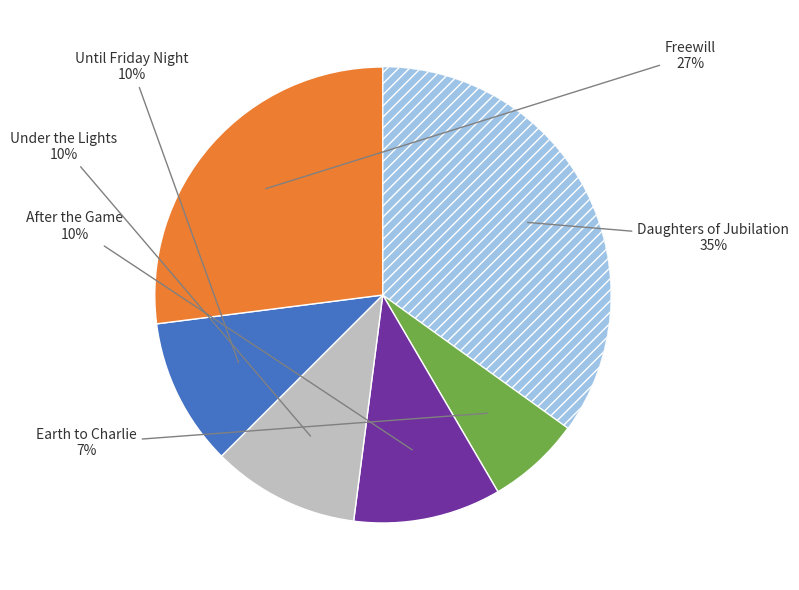

To the nearest percent, what is the difference between the largest and smallest slice percentages?

28%